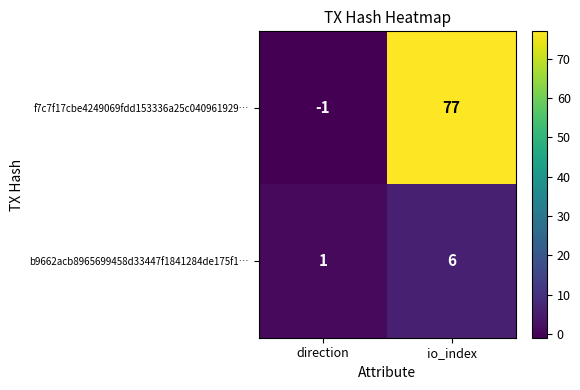

Which series changed the most between direction and io_index?

f7c7f17cbe4249069fdd153336a25c040961929…